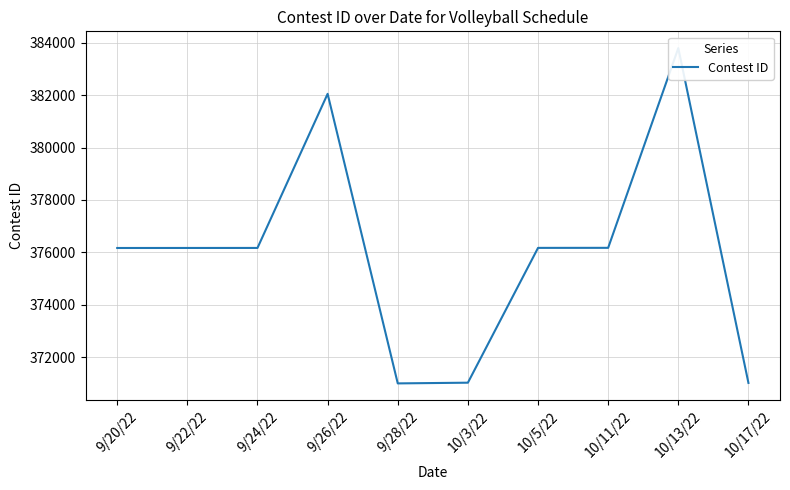

Reading left to right, transcribe all the data shown in this chart.

9/20/22=376167	9/22/22=376168	9/24/22=376169	9/26/22=382053	9/28/22=370997	10/3/22=371024	10/5/22=376171	10/11/22=376173	10/13/22=383799	10/17/22=371015